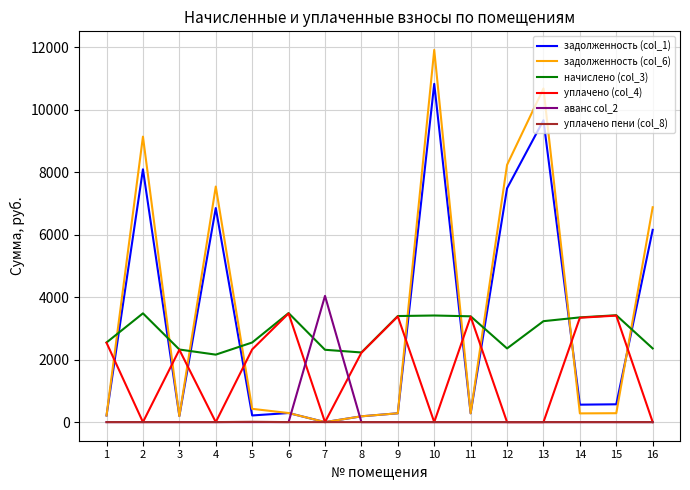

The value of задолженность (col_6) at 11 is 282.2. True or false?

True